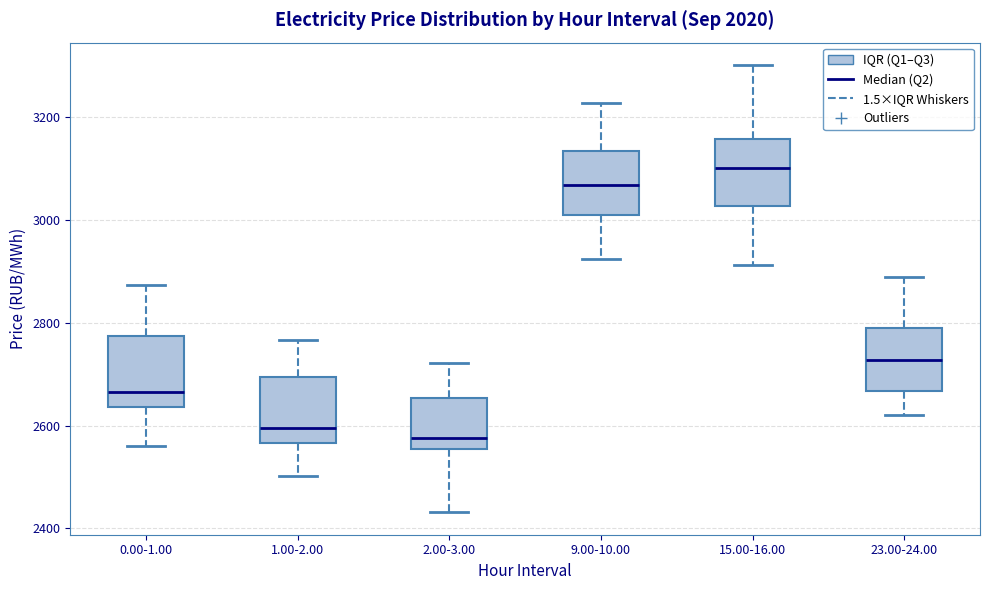

Reading left to right, transcribe this box plot: for each box, give where its median line is, the range the box spans, and where its two whiskers end, as read against the y-axis. The values are not printed on the chart, so give them approximately, as read against the axis.

0.00-1.00: median 2660, box 2640 to 2780, whiskers 2560 to 2880
1.00-2.00: median 2600, box 2560 to 2700, whiskers 2500 to 2760
2.00-3.00: median 2580, box 2560 to 2660, whiskers 2440 to 2720
9.00-10.00: median 3060, box 3000 to 3140, whiskers 2920 to 3220
15.00-16.00: median 3100, box 3020 to 3160, whiskers 2920 to 3300
23.00-24.00: median 2720, box 2660 to 2780, whiskers 2620 to 2880